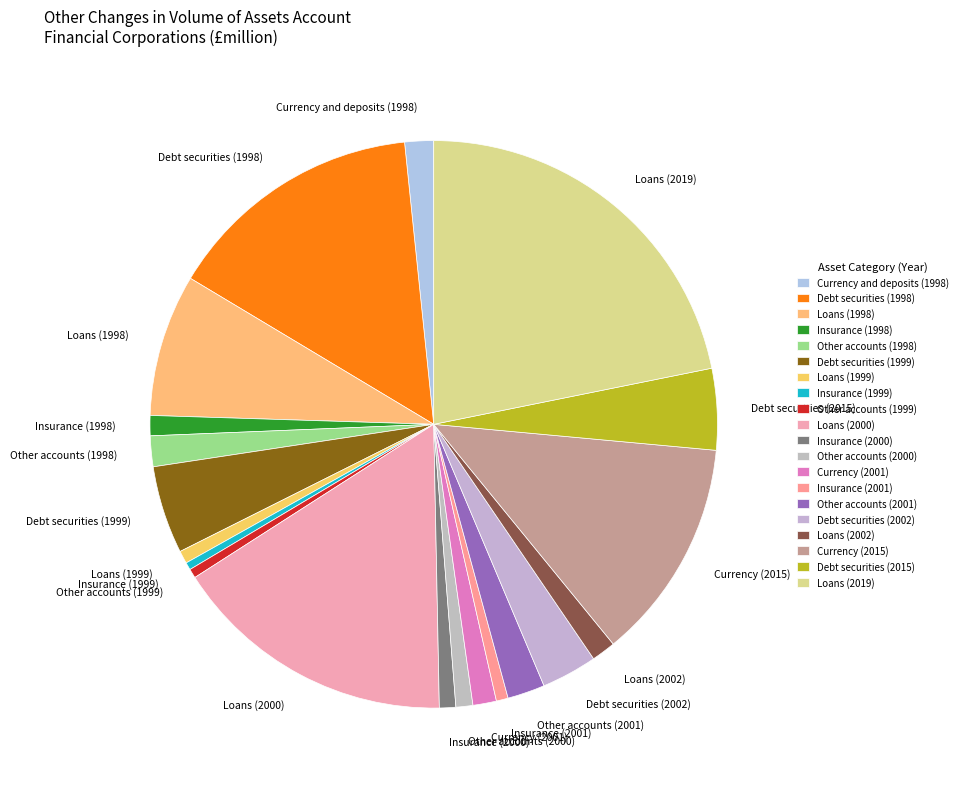

The Insurance (2001) slice represents 12% of the pie. True or false?

False